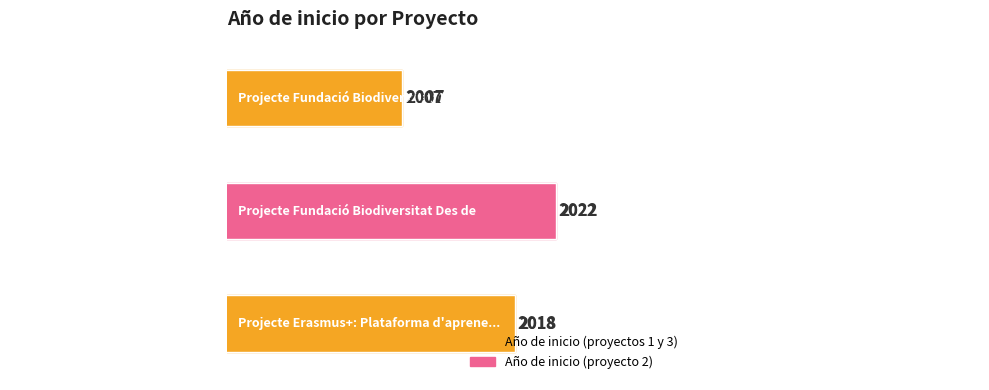

Does the chart contain any negative values?

No